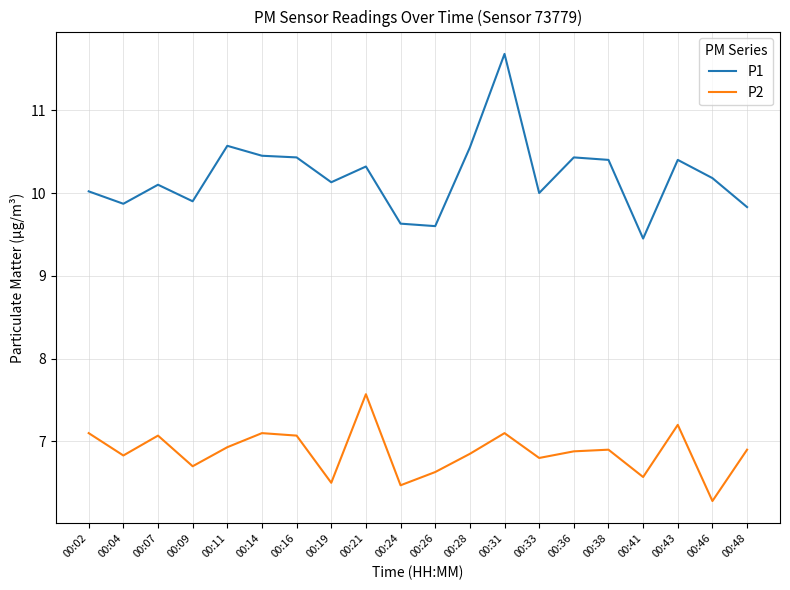

What is the total value across all series at 00:21?

17.9